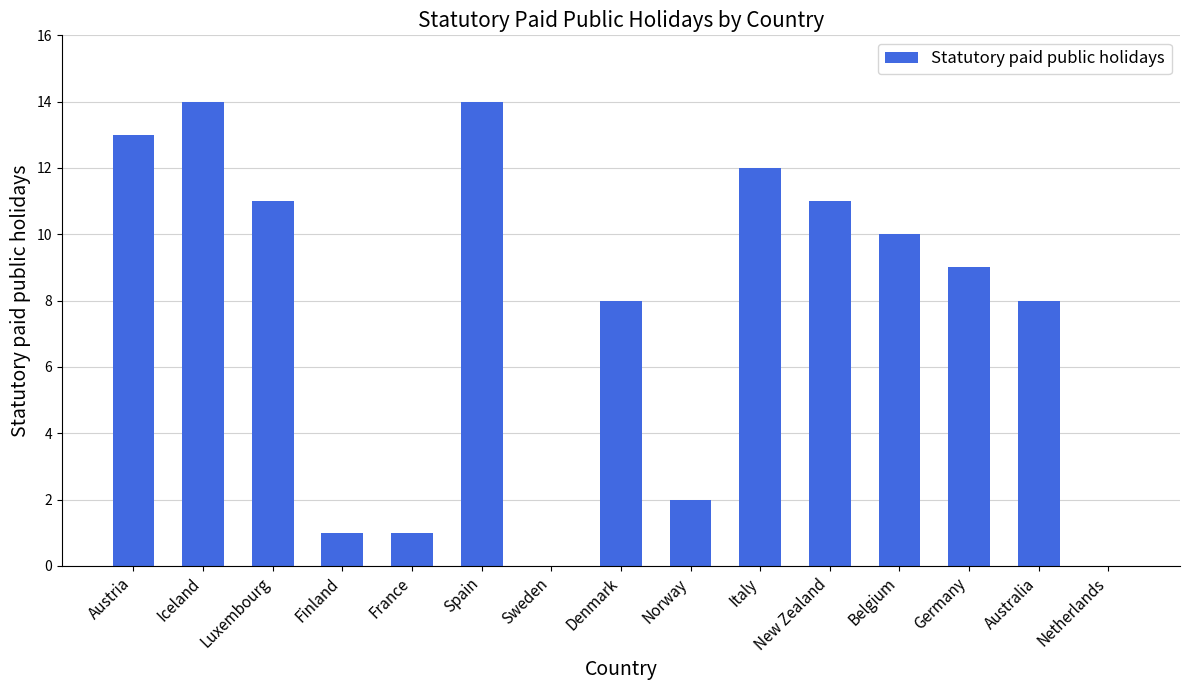

Is it true that the value at Austria is 8?

False